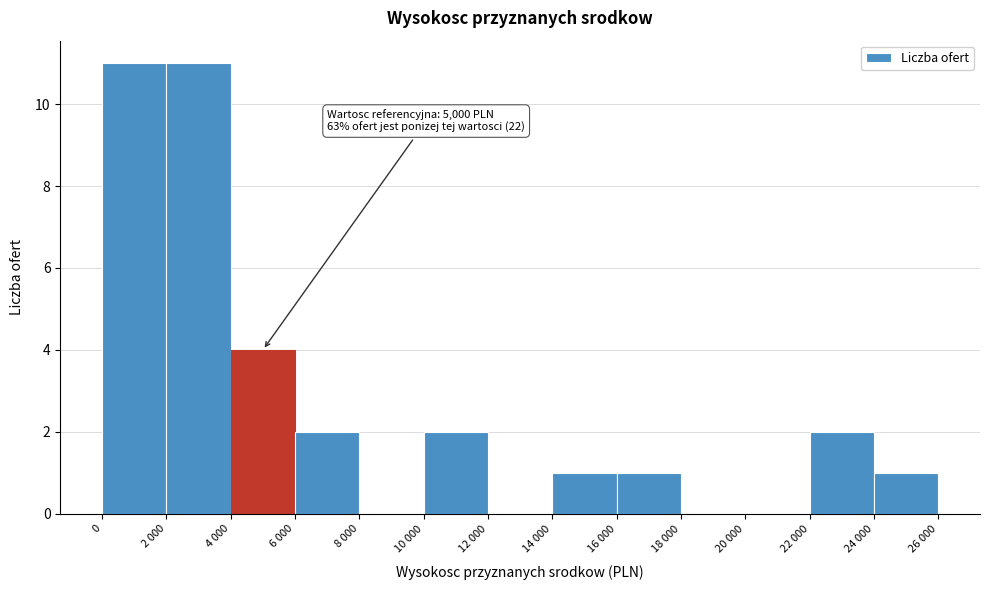

Reading right to left, transcribe all the data shown in this chart.

24 000=1	22 000=2	20 000=0	18 000=0	16 000=1	14 000=1	12 000=0	10 000=2	8 000=0	6 000=2	4 000=4	2 000=11	0=11